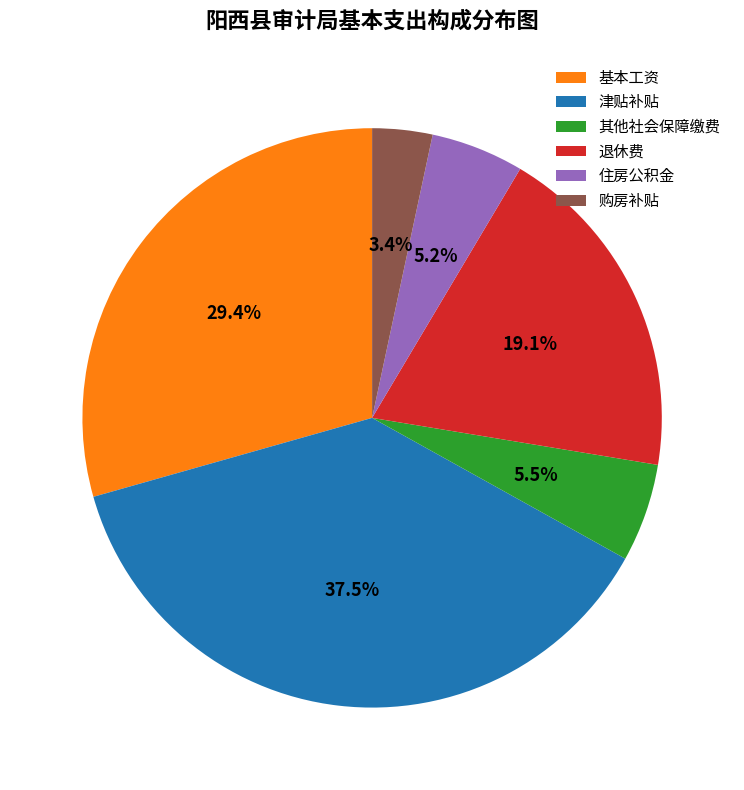

Which has a higher value, 住房公积金 or 购房补贴?

住房公积金